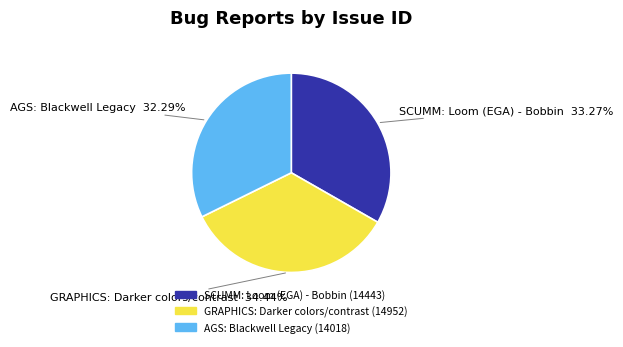

Is it true that GRAPHICS: Darker colors/contrast is 26% of the pie?

False